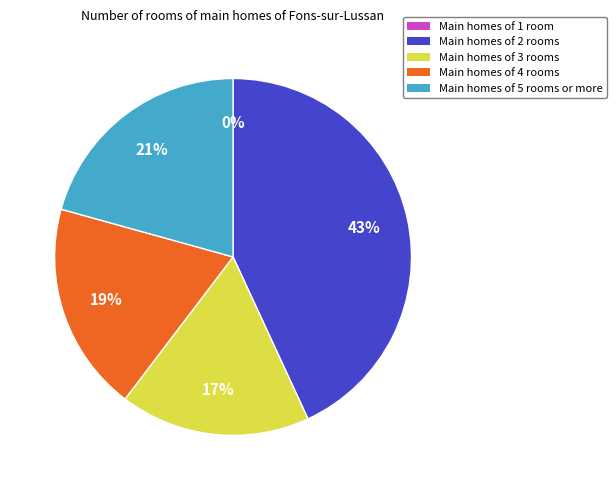

To the nearest percent, what is the average slice percentage?

20%